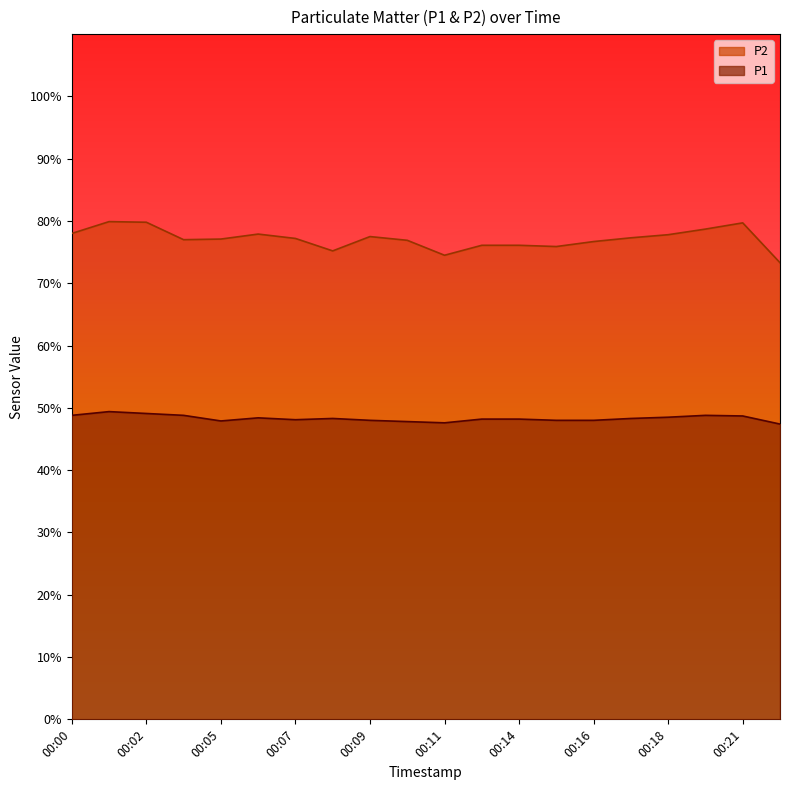

True or false: P1 has a value of 48.0 at 00:09.

True